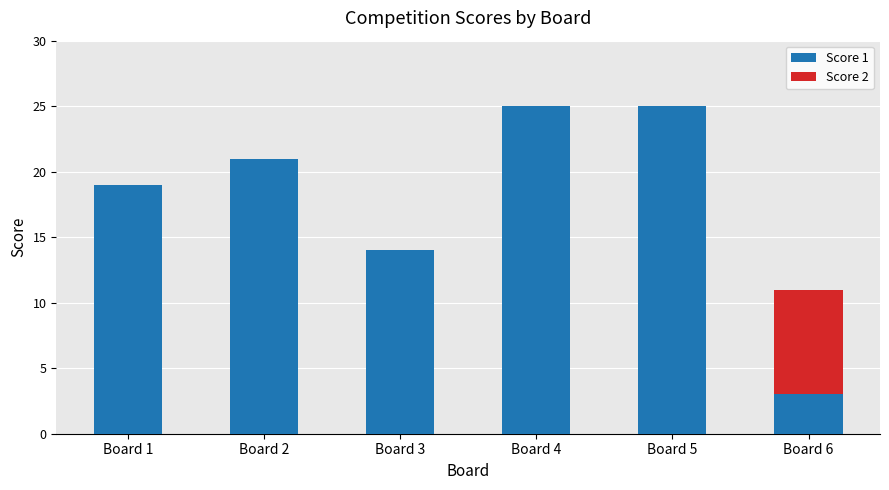

True or false: Score 1 has a value of 25 at Board 4.

True